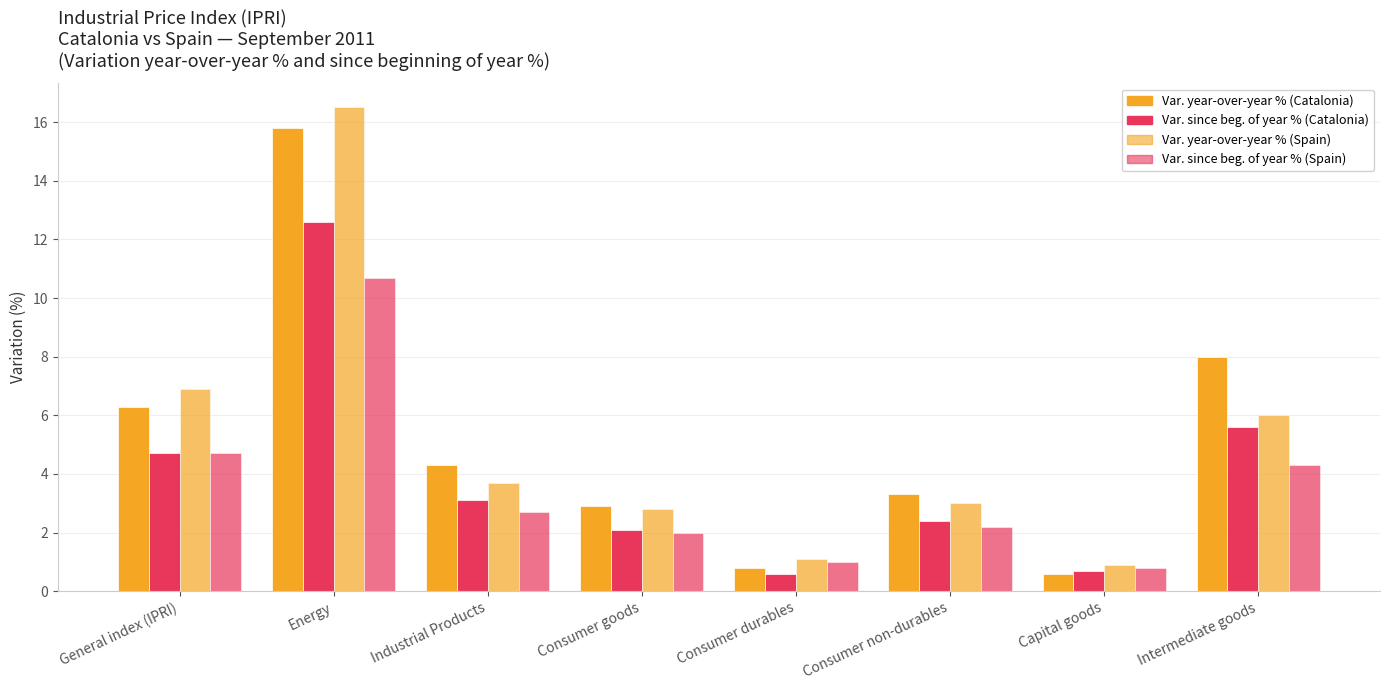

The Variation since beginning of year % (Catalonia) series shows 0.6 at Consumer durables. True or false?

True